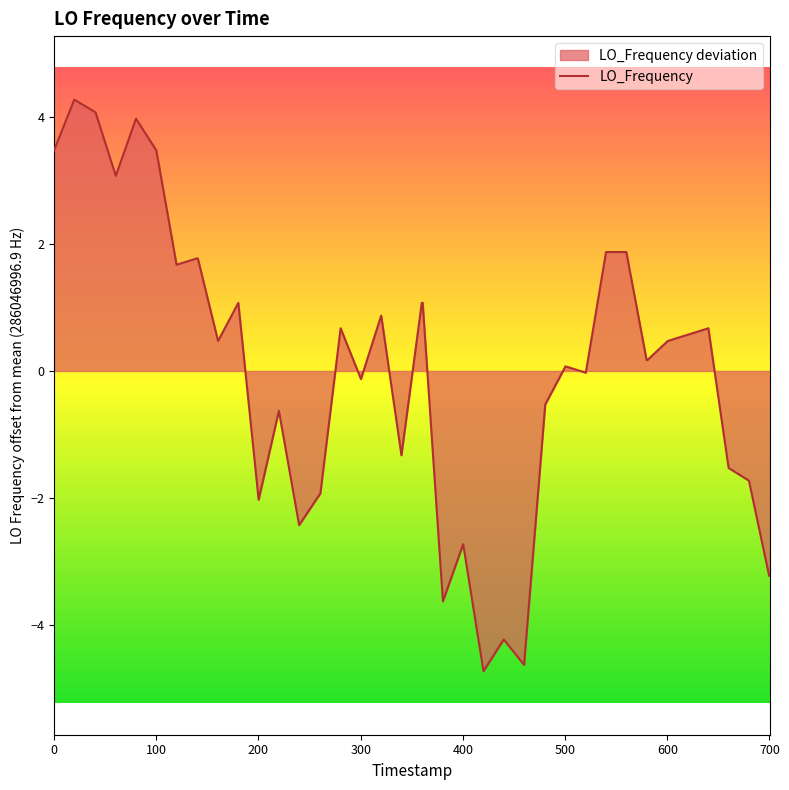

What is the difference between the maximum and minimum values?

9.0